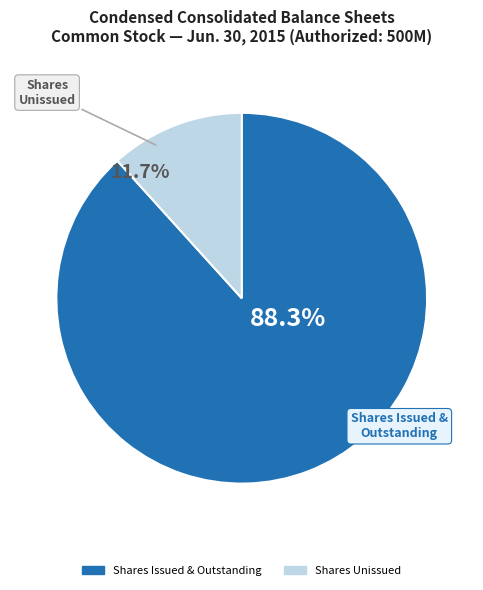

Is there a majority slice in this chart?

Yes